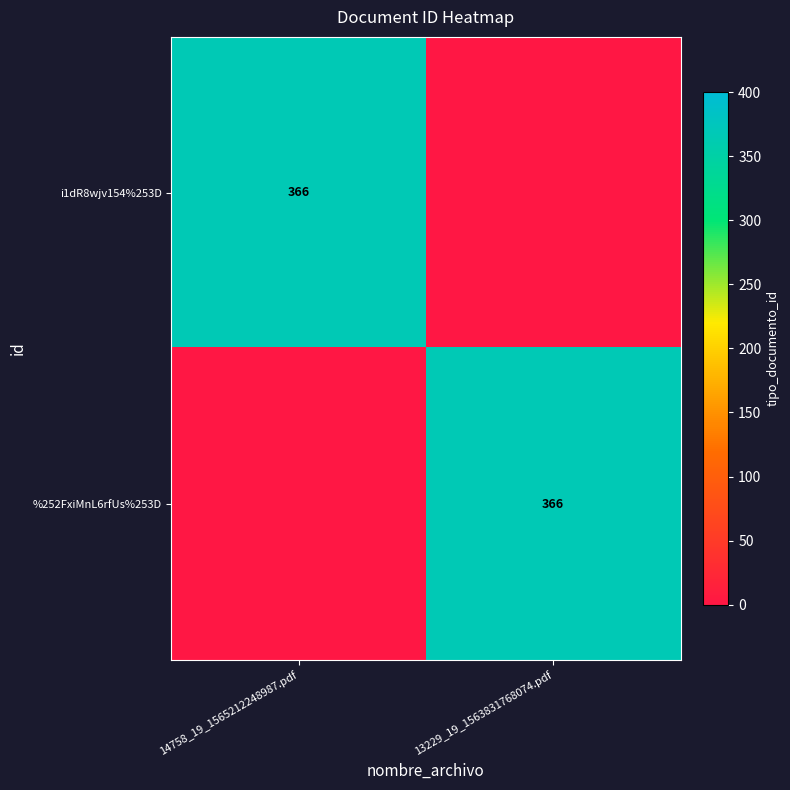

The value of %252FxiMnL6rfUs%253D at 13229_19_1563831768074.pdf is 133. True or false?

False